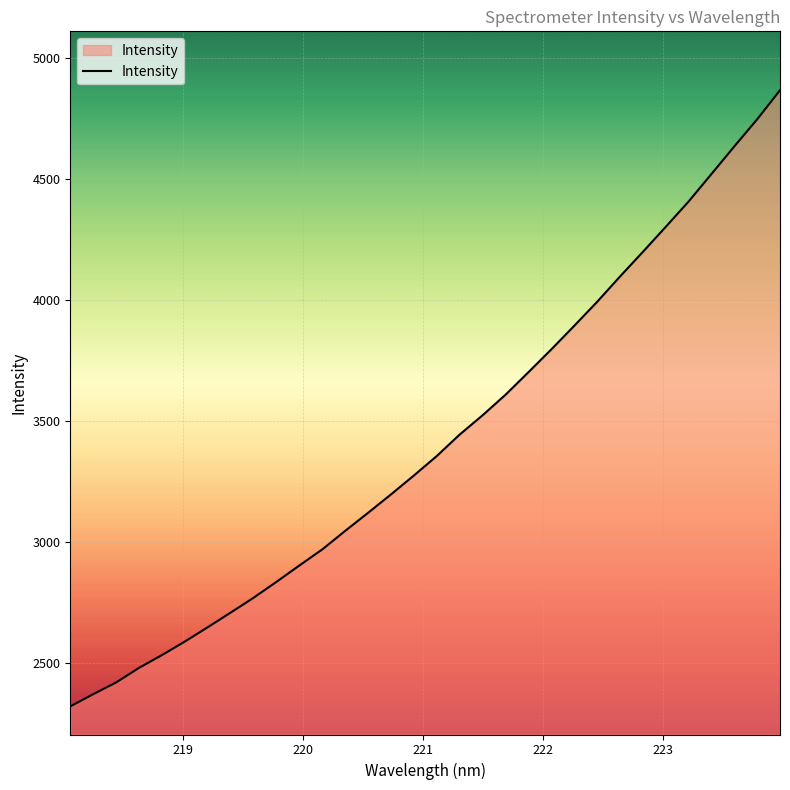

What is the minimum value shown in the chart?

2320.8